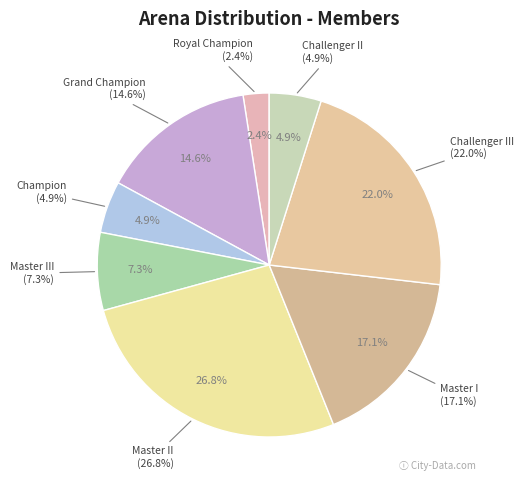

What percentage is NOT represented by Challenger III?

78.0%